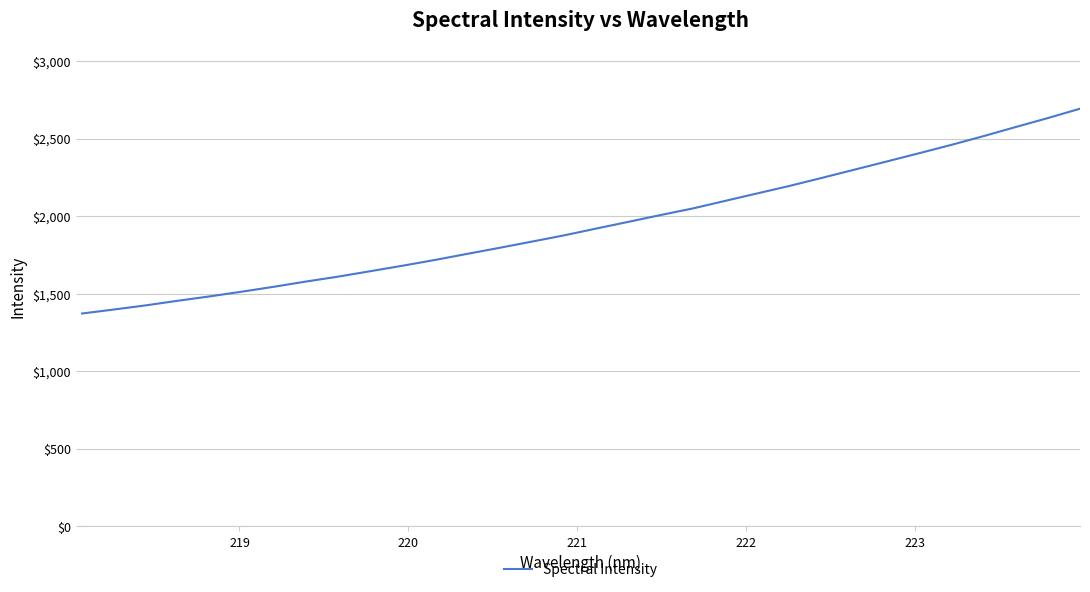

What is the minimum value shown in the chart?

1371.9